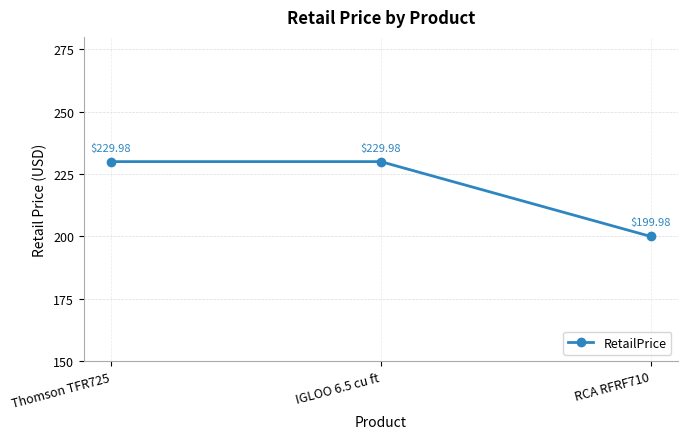

What is the difference between the maximum and minimum values?

30.0